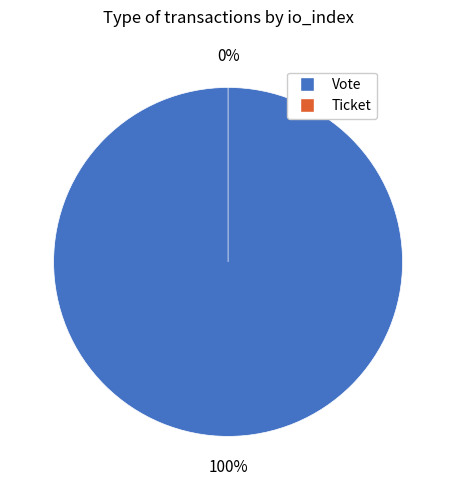

To the nearest percent, what percentage of the pie is Vote?

100%